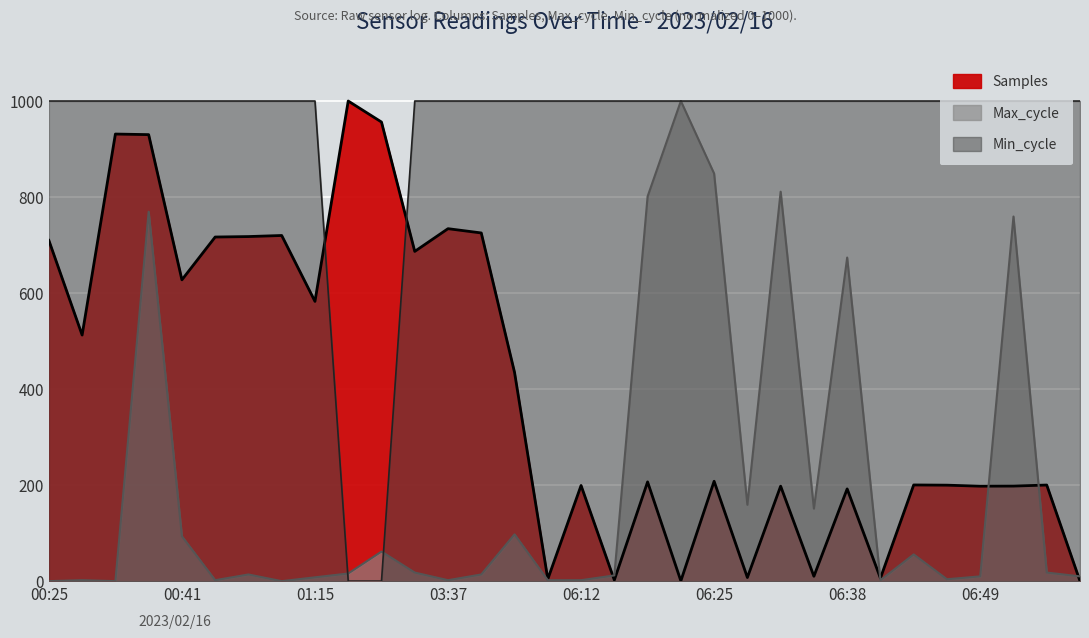

Is the value of Max_cycle at 06:56 greater than the value of Min_cycle at 00:28?

No